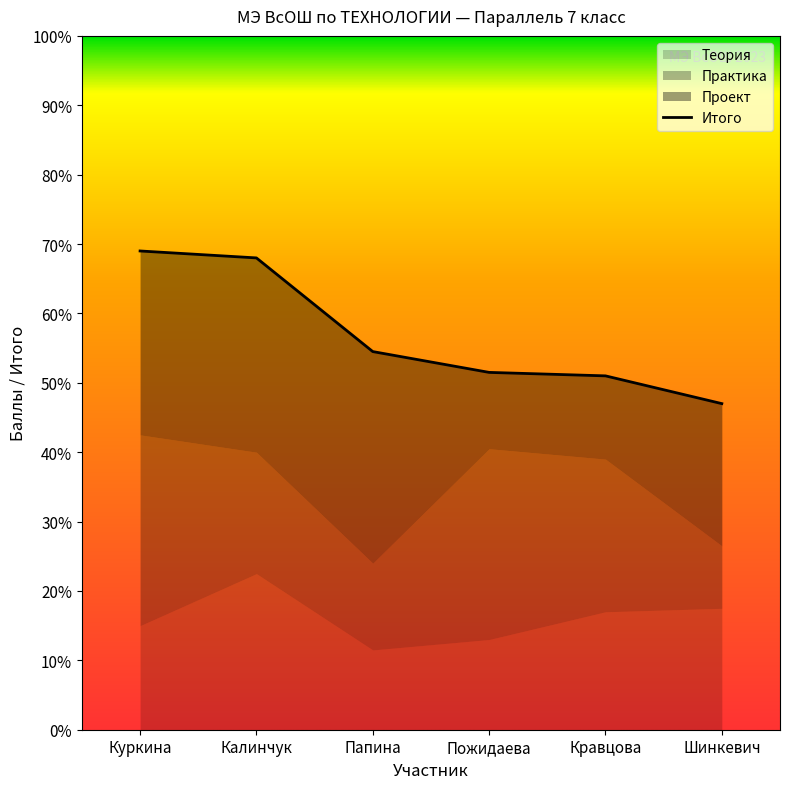

How many data points are less than 54?

3